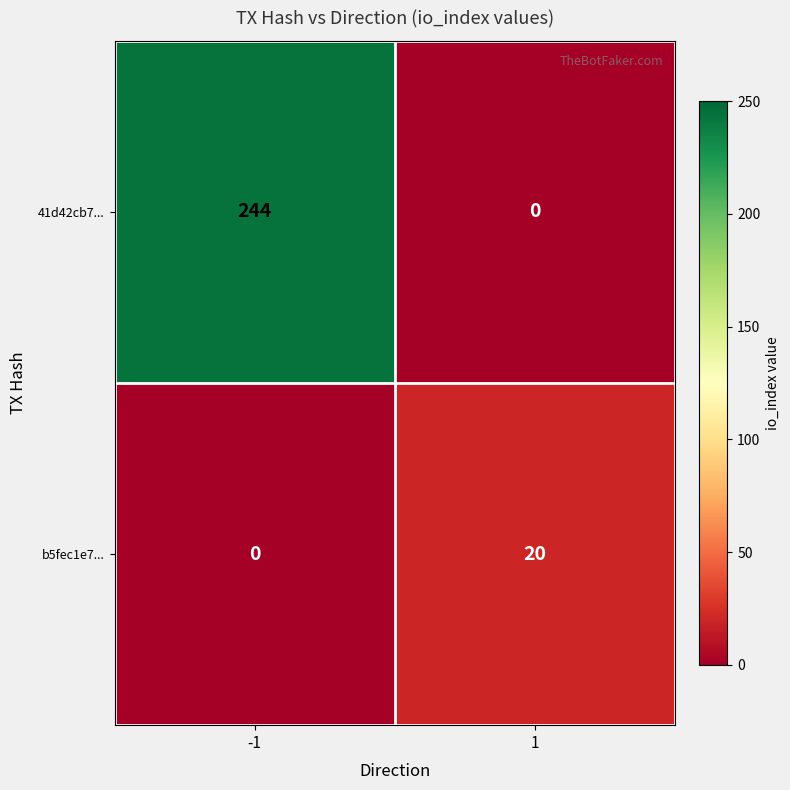

What is the greatest value displayed?

244